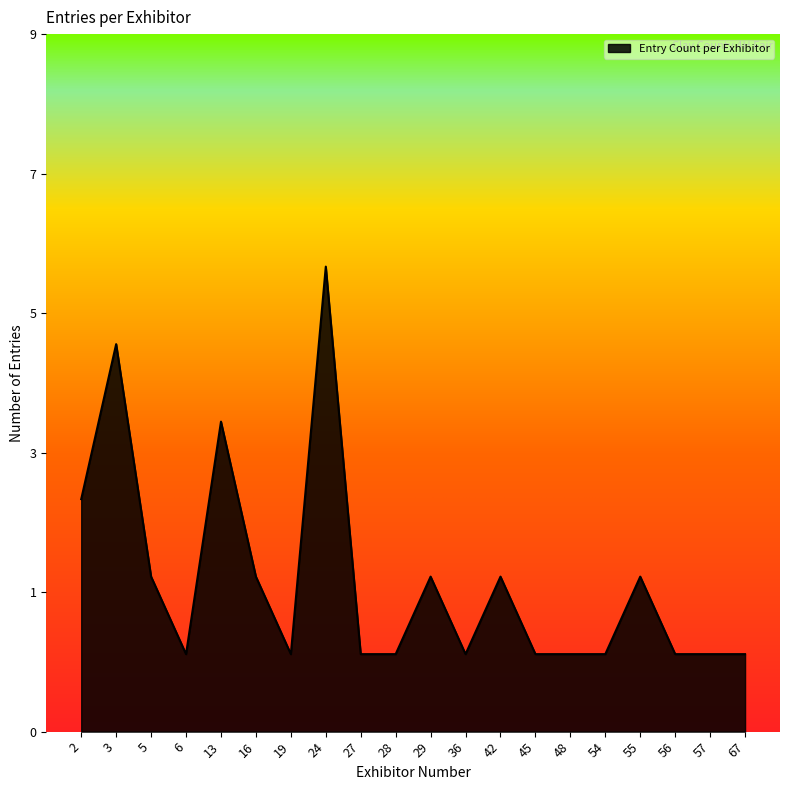

Approximately how many times larger is the value at 13 compared to 36?

4.0